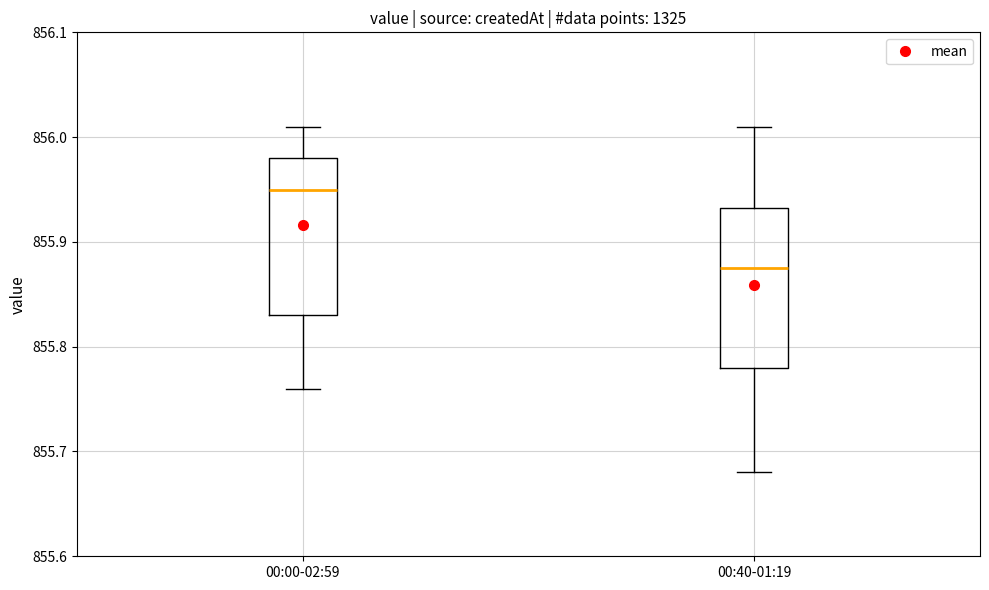

Reading left to right, read every box against the y-axis: the position of its median line, the range the box covers, and the ends of its whiskers. The values are not printed on the chart, so give them approximately, as read against the axis.

00:00-02:59: median 855.95, box 855.83 to 855.98, whiskers 855.76 to 856.01
00:40-01:19: median 855.88, box 855.78 to 855.93, whiskers 855.68 to 856.01